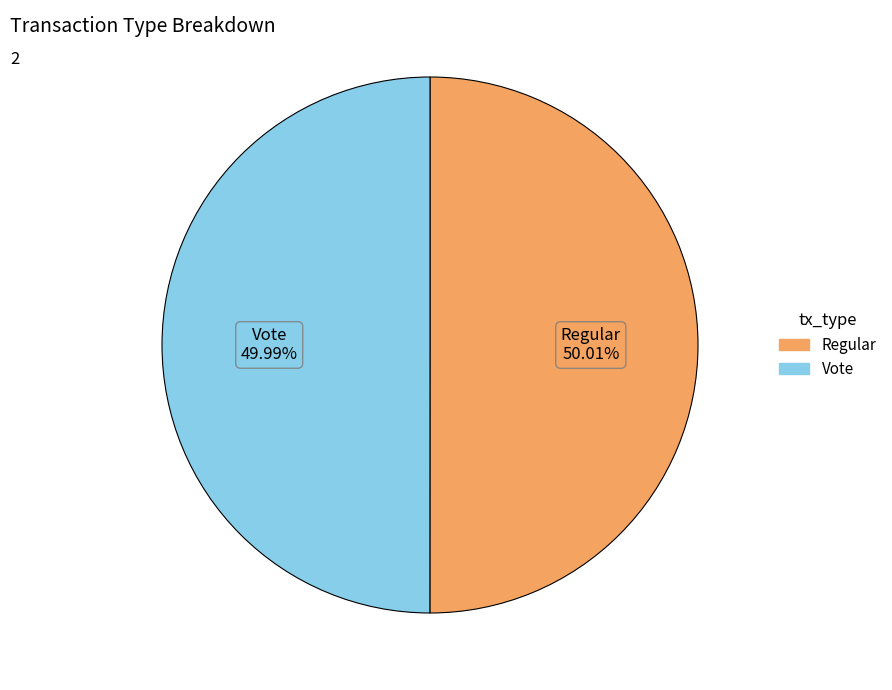

Is there any slice that represents more than half of the pie?

Yes